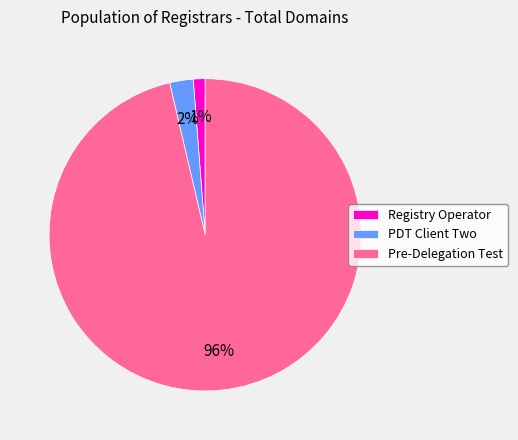

To the nearest percent, what is the combined percentage of PDT Client Two and Pre-Delegation Test?

99%